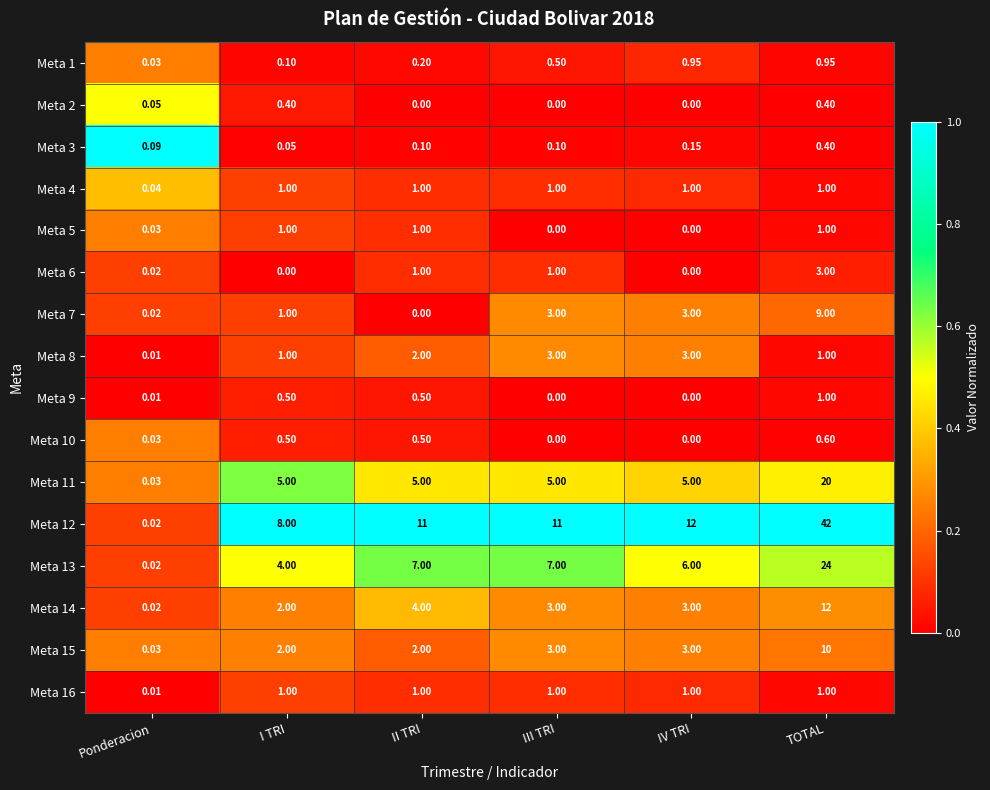

Which category has the lowest value in the Meta 3 series?

I TRI